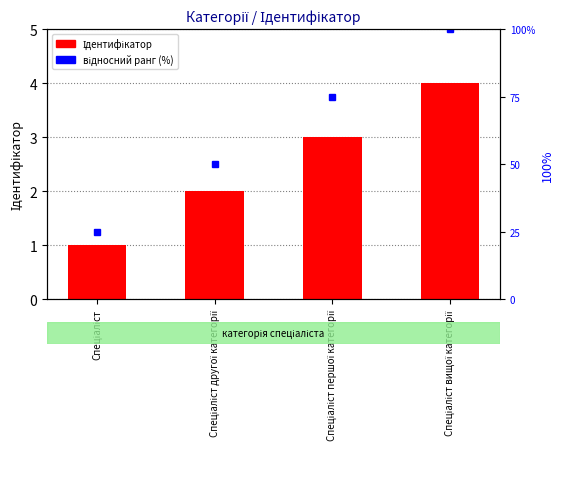

True or false: відносний ранг (%) has a value of 50 at Спеціаліст другої категорії.

True